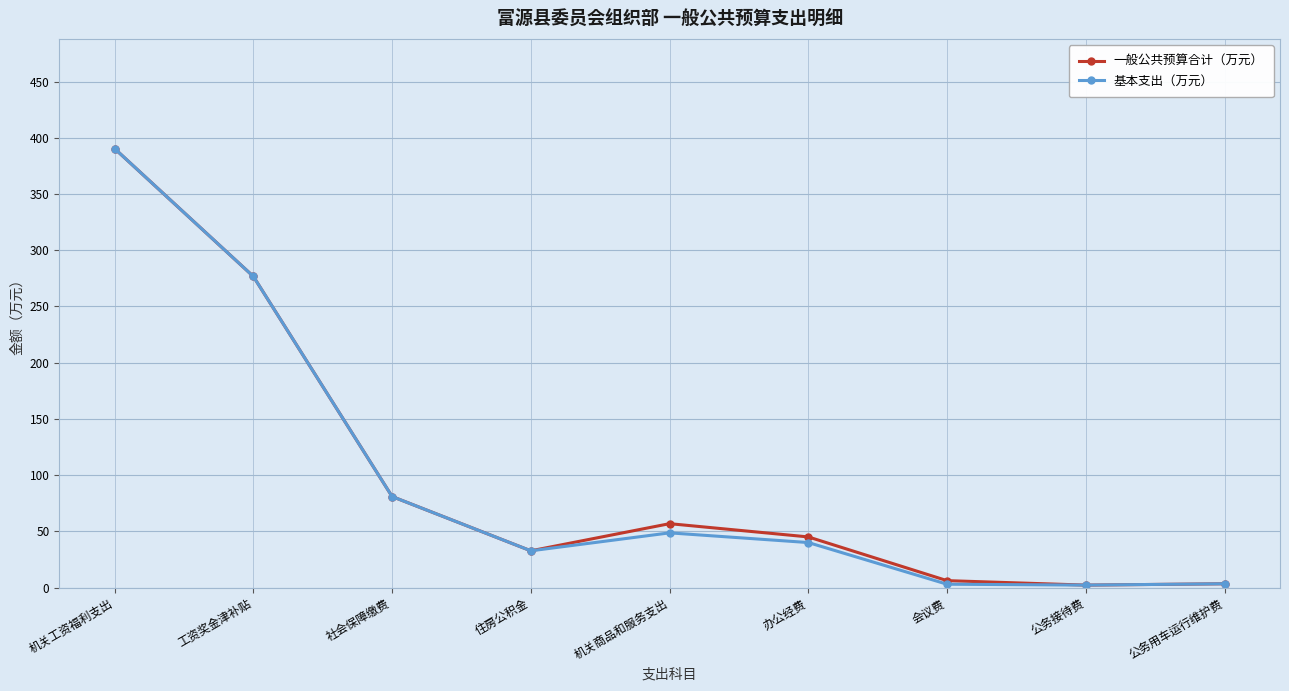

At which category is the sum across all series the highest?

机关工资福利支出